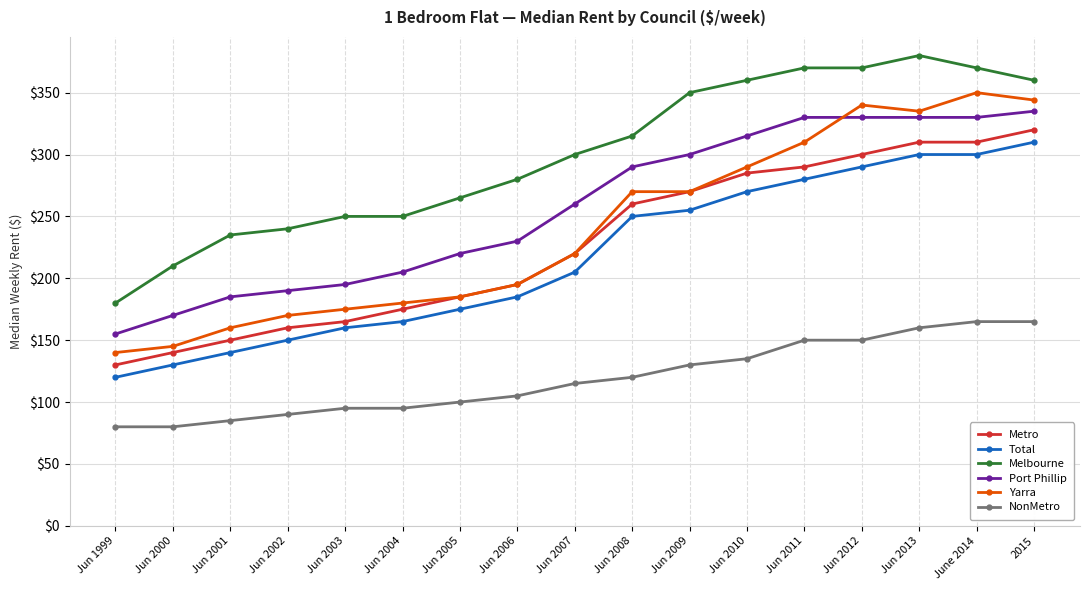

Which series has the widest spread of values?

Yarra